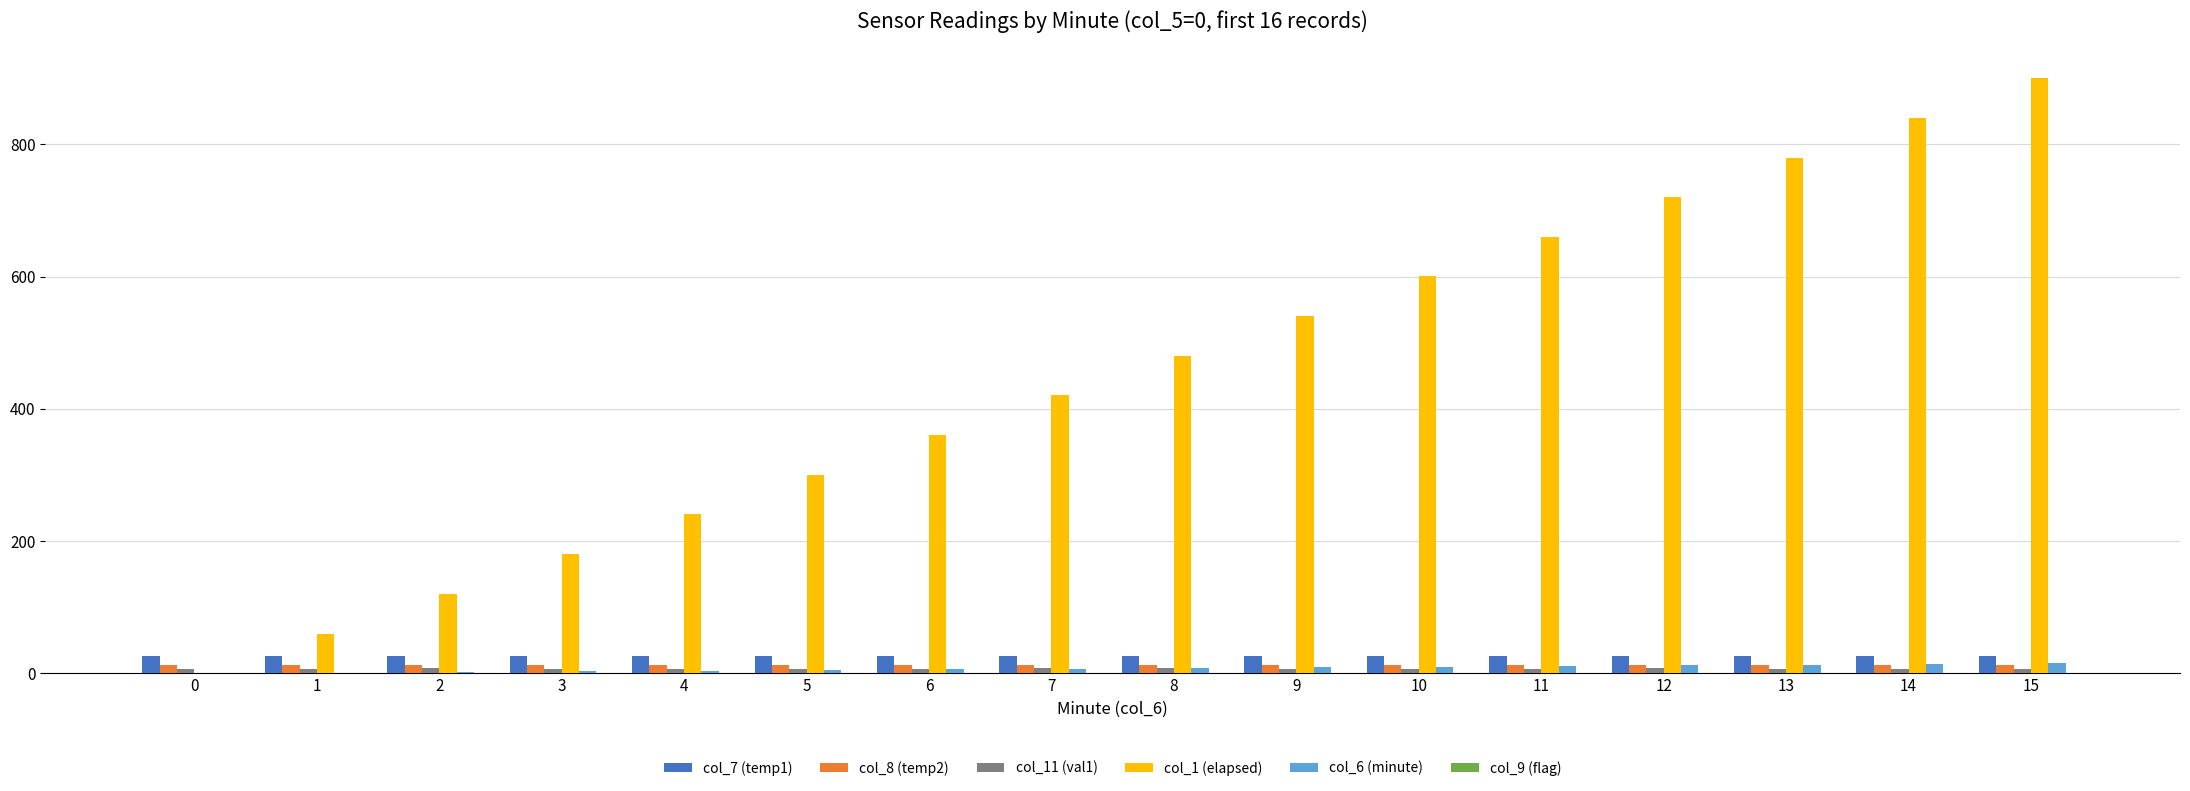

What is the sum of the col_7 (temp1) values at 8 and 14?

53.4